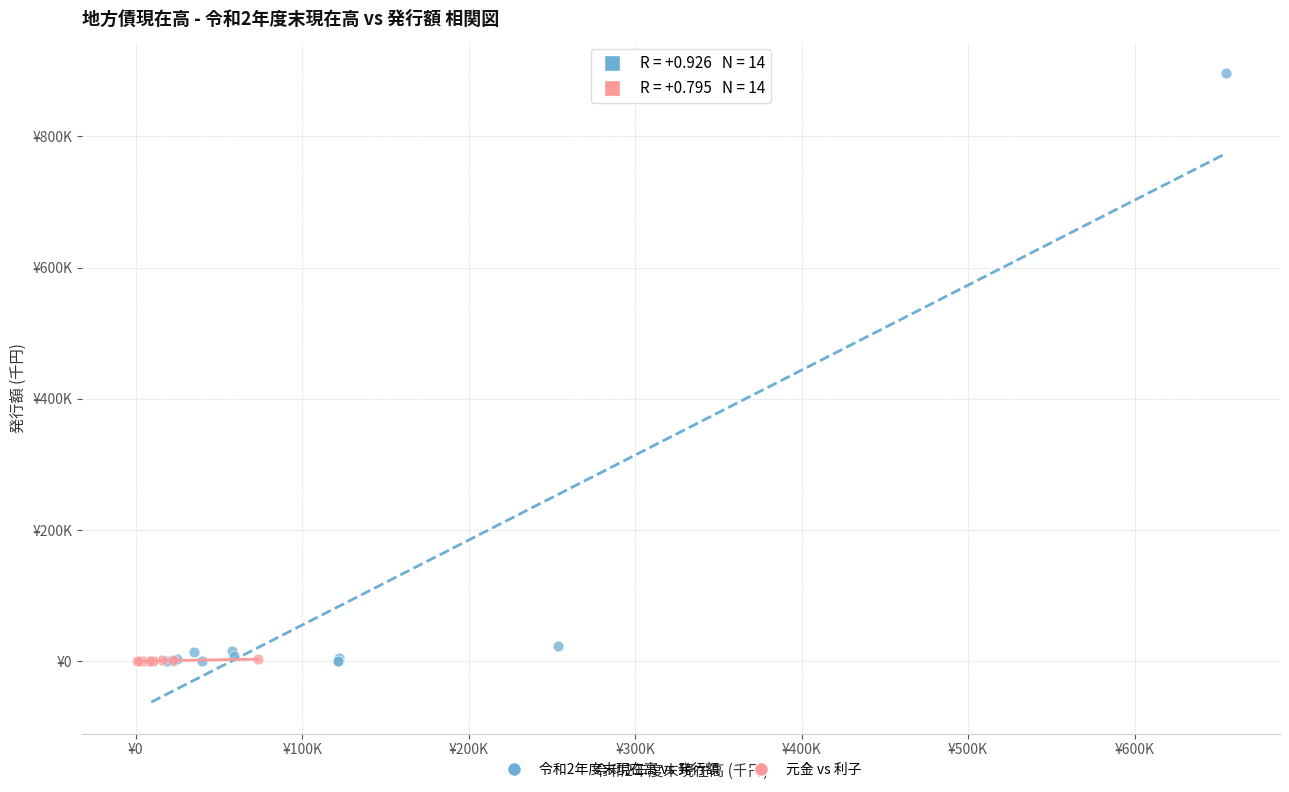

Which series contains the highest Y value?

令和2年度末現在高 vs 発行額